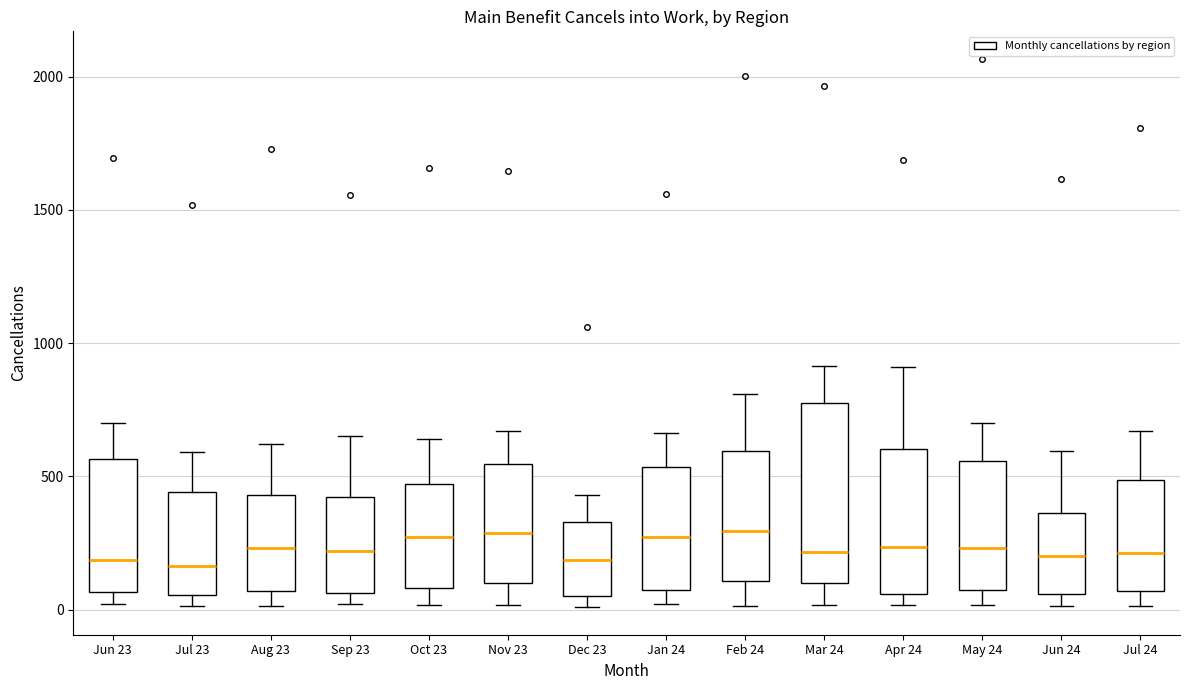

Reading left to right, read every box against the y-axis: the position of its median line, the range the box covers, and the ends of its whiskers. The values are not printed on the chart, so give them approximately, as read against the axis.

Jun 23: median 200, box 50 to 550, whiskers 0 to 700
Jul 23: median 150, box 50 to 450, whiskers 0 to 600
Aug 23: median 250, box 50 to 450, whiskers 0 to 600
Sep 23: median 200, box 50 to 400, whiskers 0 to 650
Oct 23: median 250, box 100 to 450, whiskers 0 to 650
Nov 23: median 300, box 100 to 550, whiskers 0 to 650
Dec 23: median 200, box 50 to 350, whiskers 0 to 450
Jan 24: median 250, box 100 to 550, whiskers 0 to 650
Feb 24: median 300, box 100 to 600, whiskers 0 to 800
Mar 24: median 200, box 100 to 800, whiskers 0 to 900
Apr 24: median 250, box 50 to 600, whiskers 0 to 900
May 24: median 250, box 100 to 550, whiskers 0 to 700
Jun 24: median 200, box 50 to 350, whiskers 0 to 600
Jul 24: median 200, box 50 to 500, whiskers 0 to 650